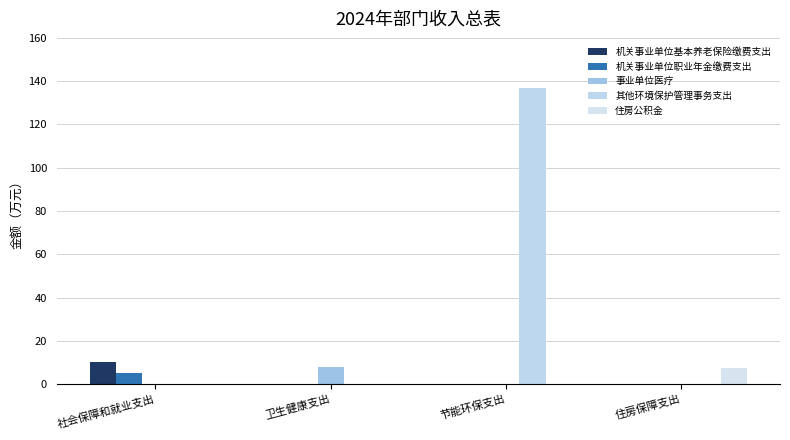

At which category does the chart reach its minimum across all series?

卫生健康支出